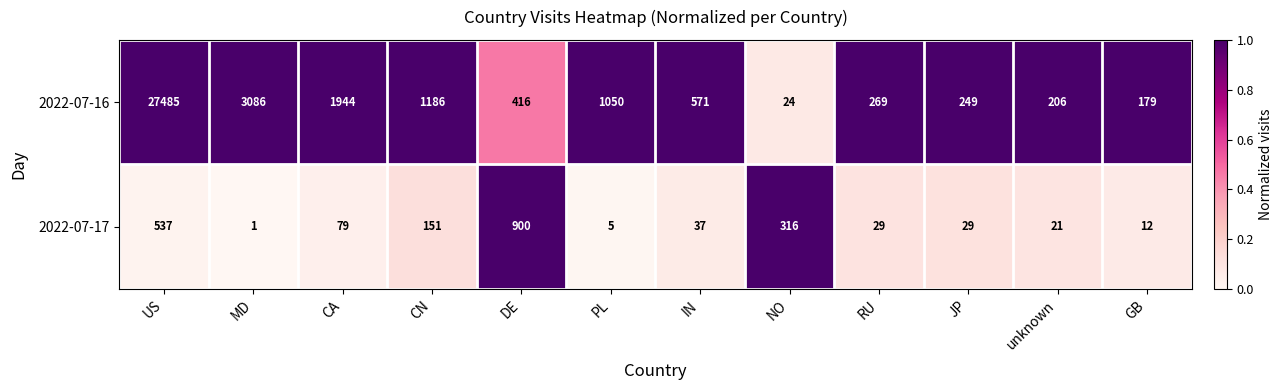

Rank the series by their average value, from lowest to highest.

2022-07-17, 2022-07-16